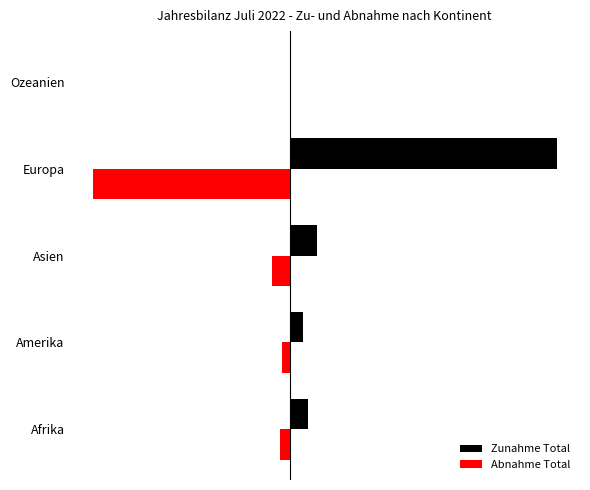

Reading left to right, what are all the values shown in this chart?

Zunahme Total: 325	226	496	4855	4
Abnahme Total: -189	-155	-334	-3598	-4